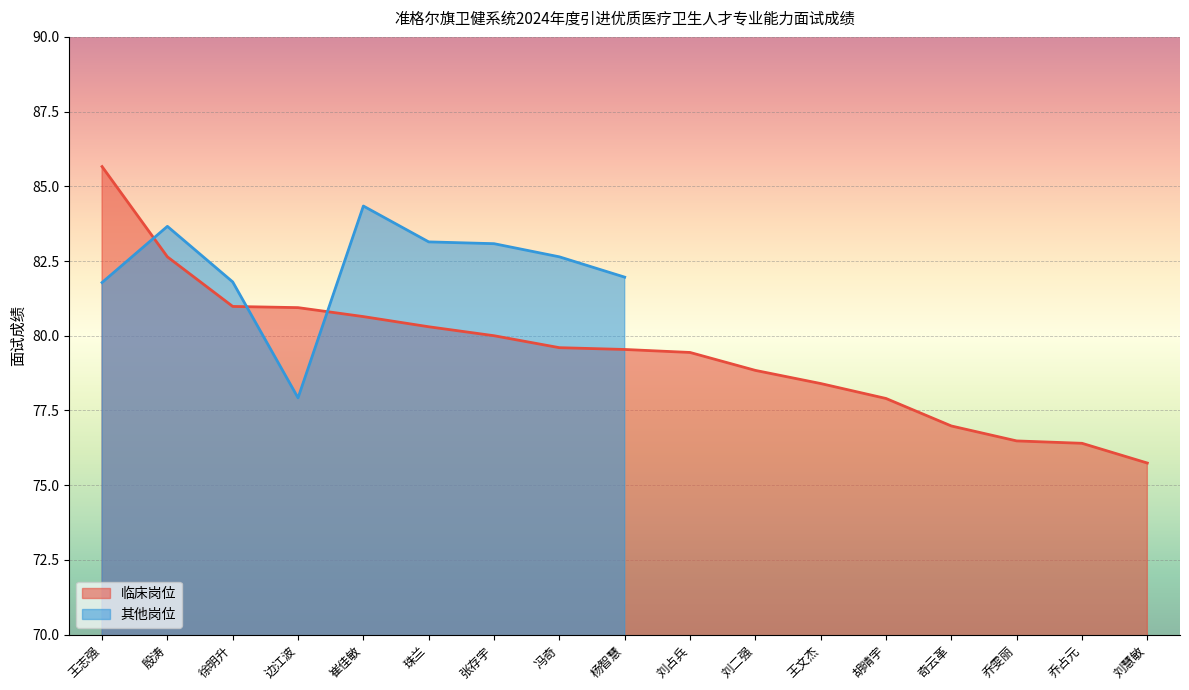

What is the value of the 7th point from the left?

80.0